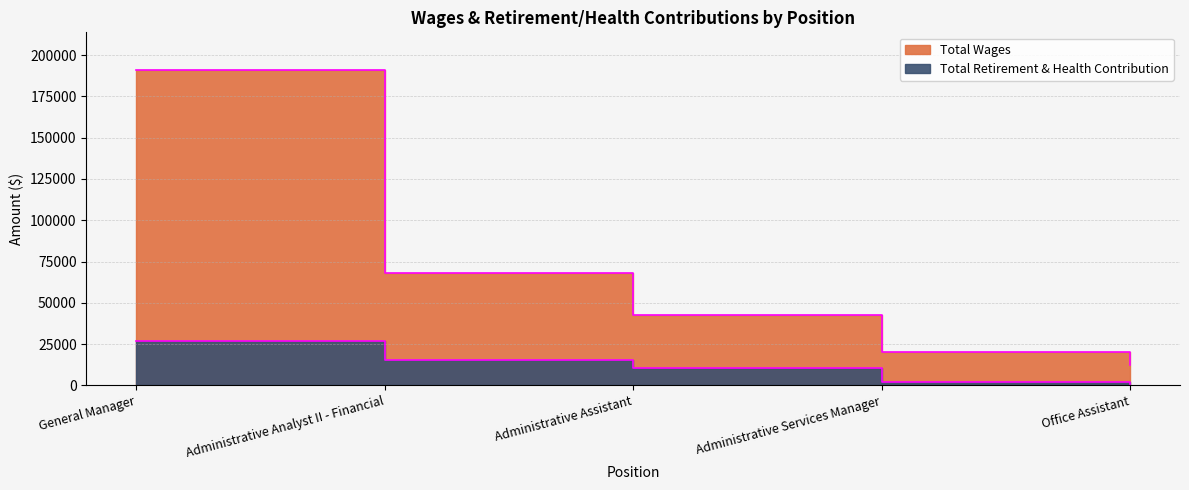

What is the sum of all Total Wages values?

333827